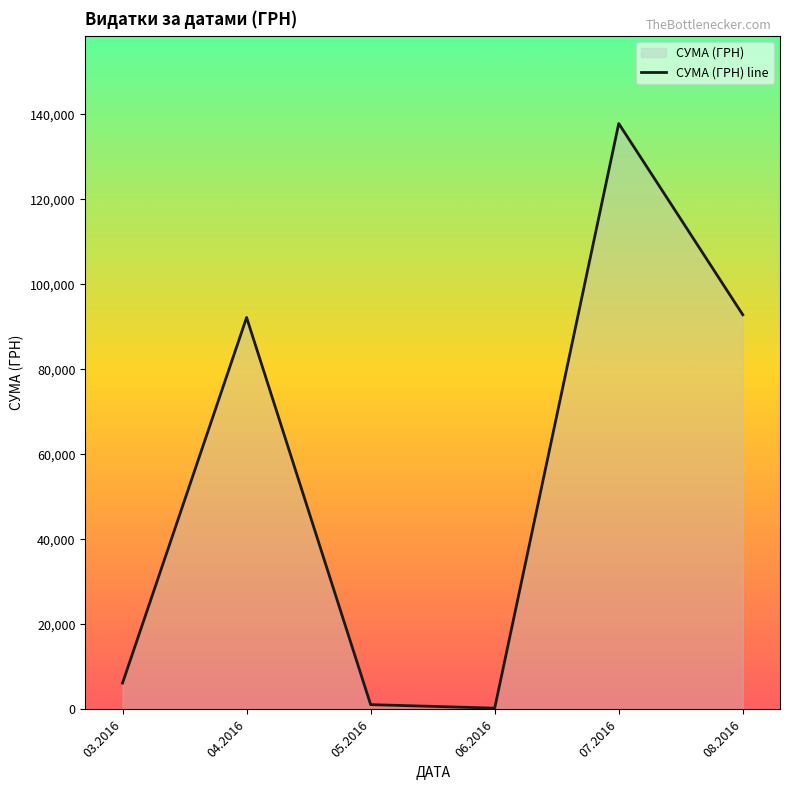

Where does the data first go above 92212?

04.2016